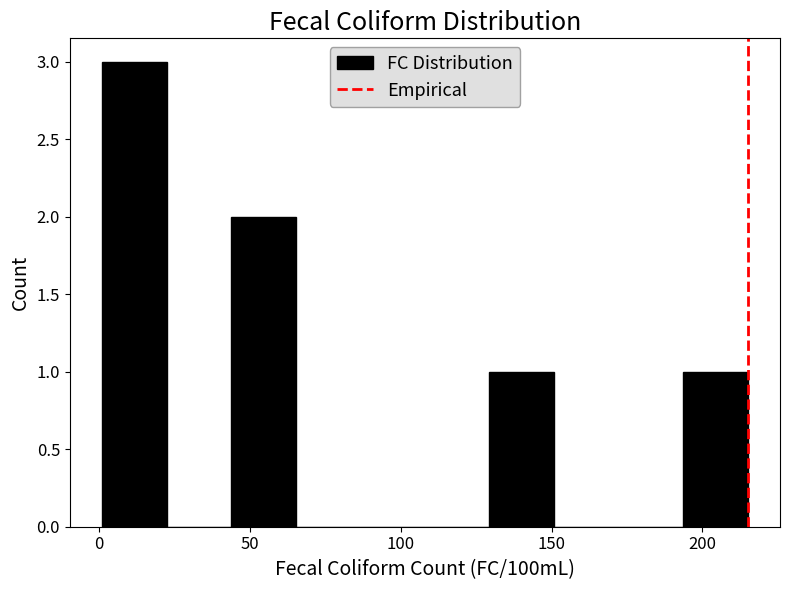

Over which range of the x-axis is the bar tallest?

0 to 20